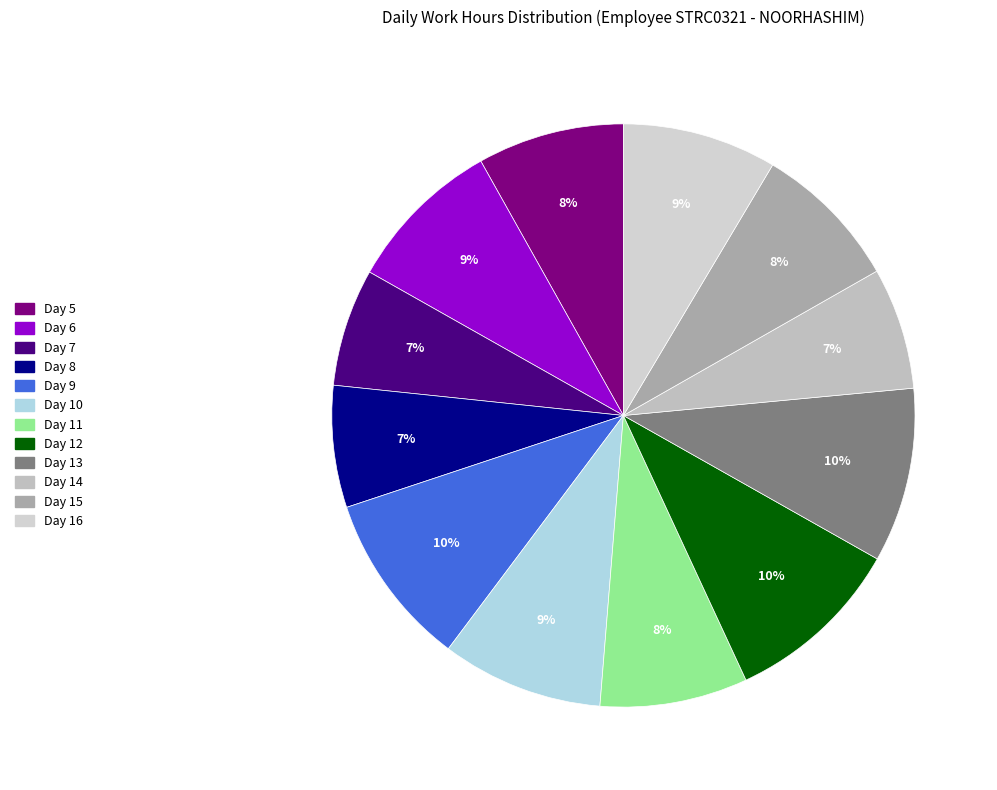

What portion of the pie excludes Day 13?

90.3%